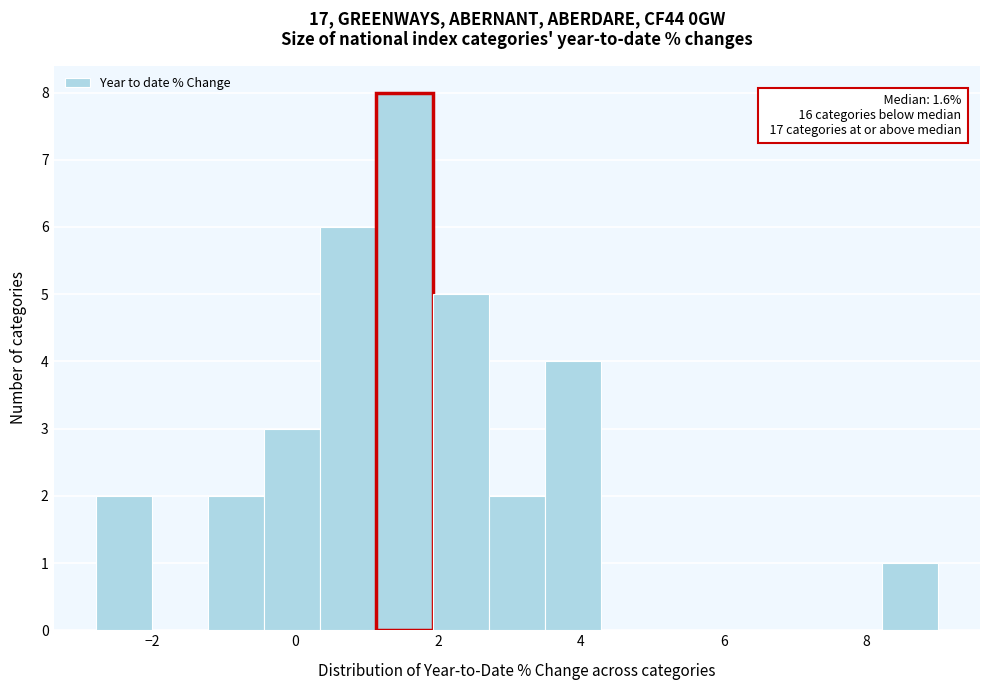

Around what value on the x-axis is the tallest bar? Give the approximate position of its centre, as read against the axis.

1.6